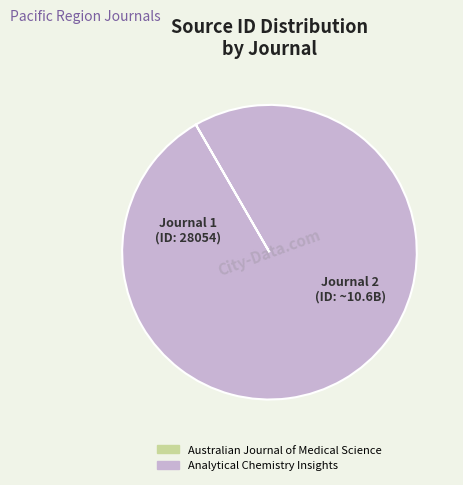

Which category has the biggest portion of the pie?

Analytical Chemistry Insights